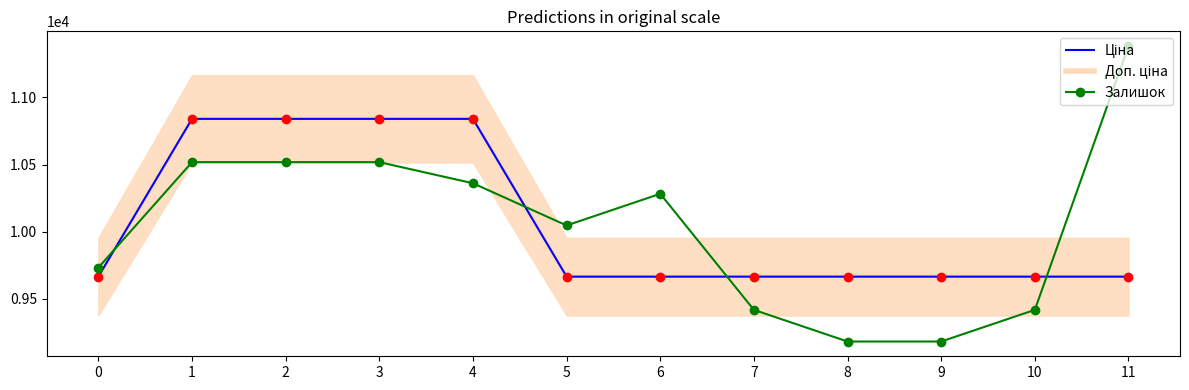

Is this an area chart (filled region under the line)?

No